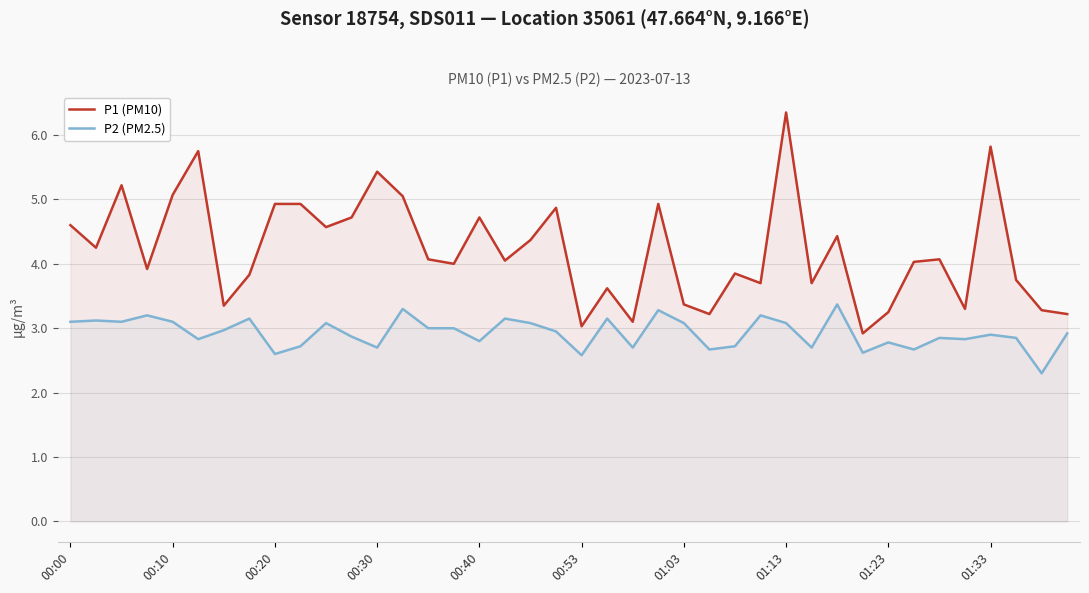

True or false: P1 (PM10) and P2 (PM2.5) intersect in this chart.

False